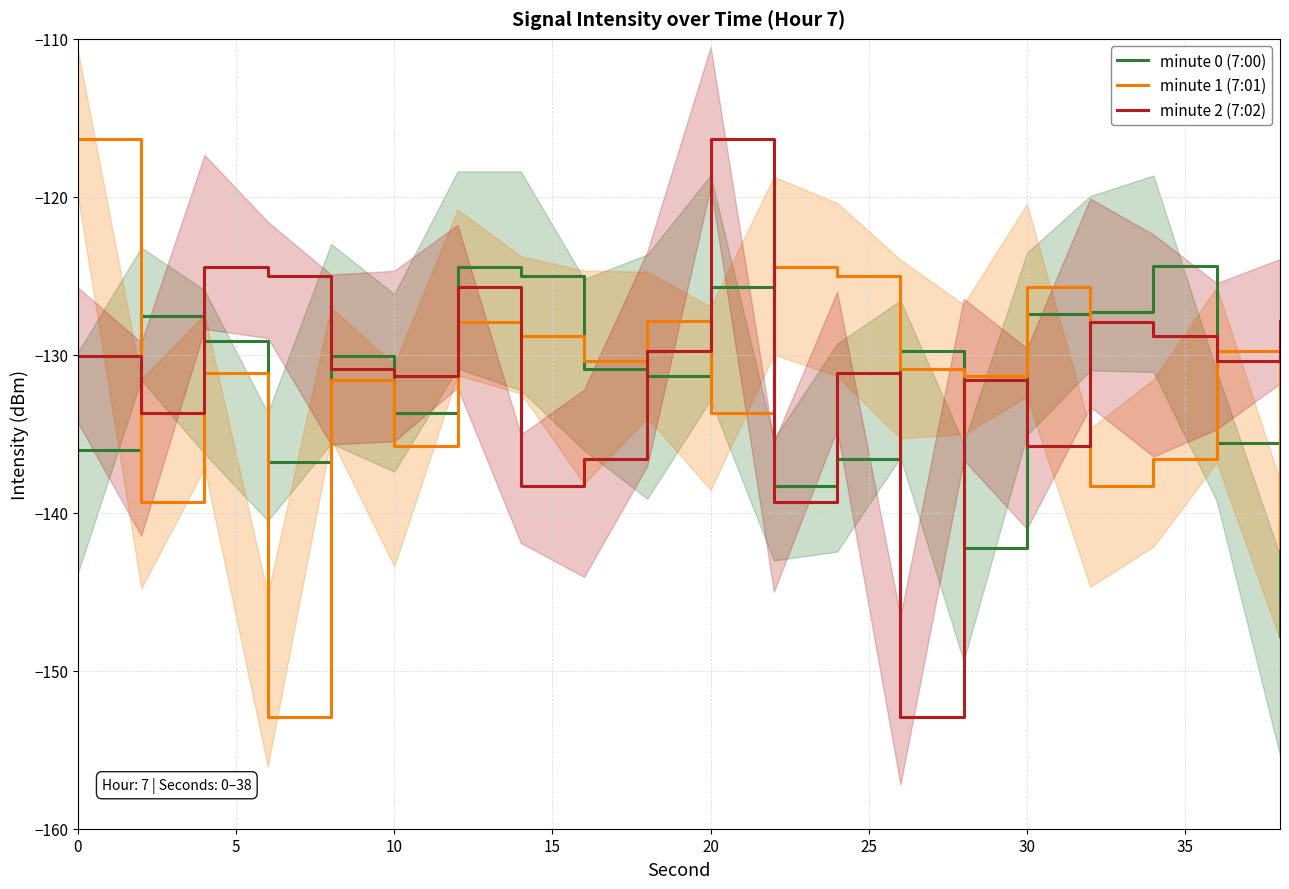

How many values in the minute 1 (7:01) series exceed -130?

8